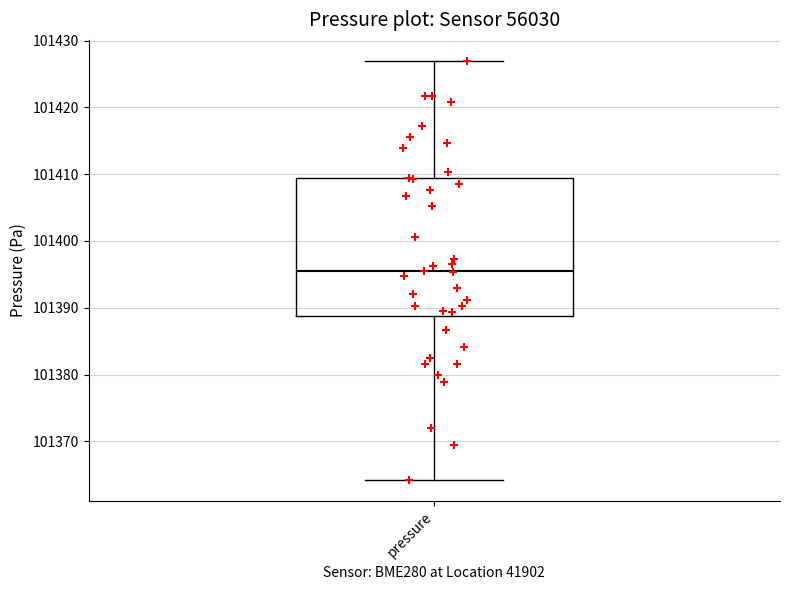

Read this box plot against the y-axis: the position of the median line, the range covered by the box, and the ends of both whiskers. The values are not printed on the chart, so give them approximately, as read against the axis.

median 101395, box 101389 to 101409, whiskers 101364 to 101427